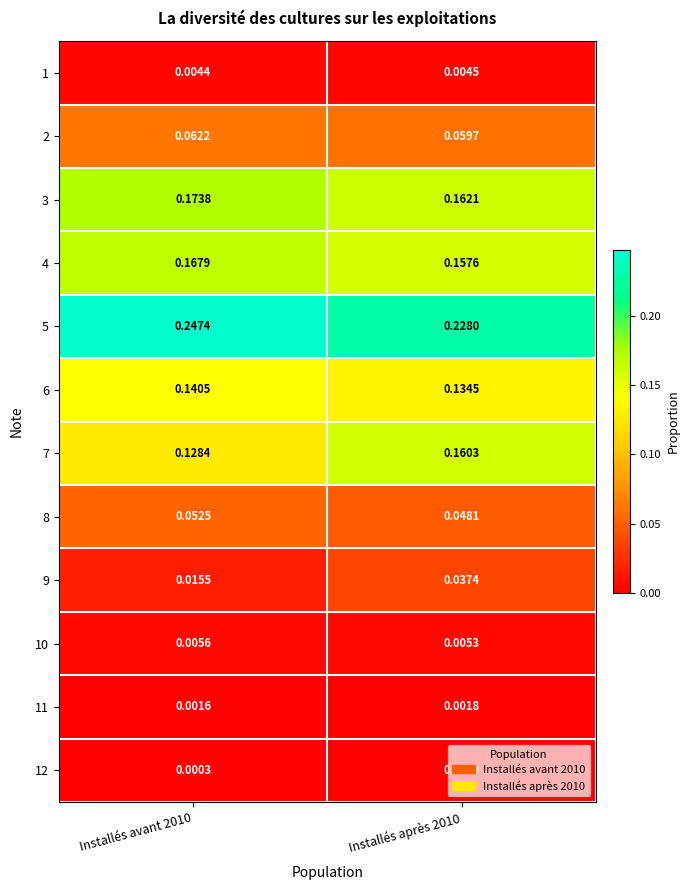

At which category is the sum across all series the highest?

Installés après 2010